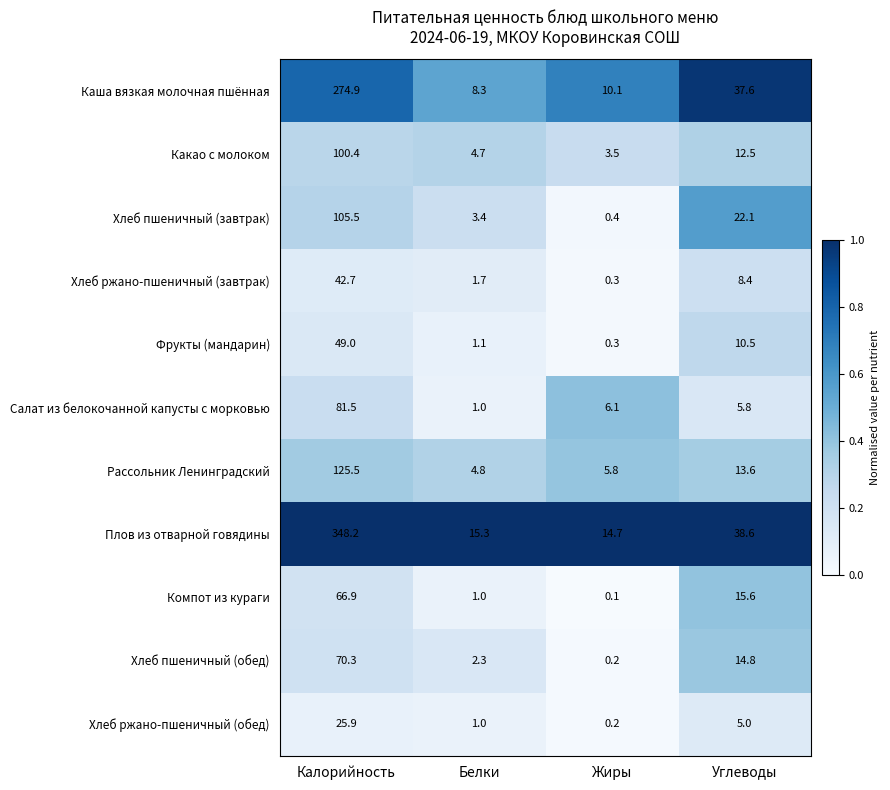

What is the highest value of the Салат из белокочанной капусты с морковью series?

81.5